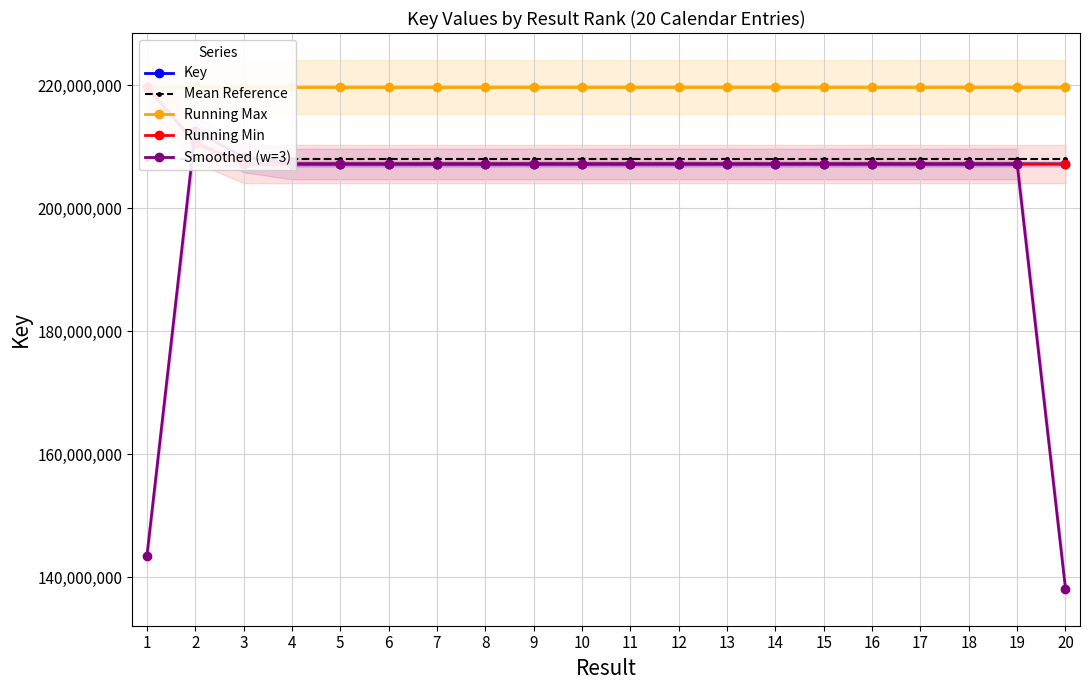

What is the total value across all series at 5?

1049255521.4